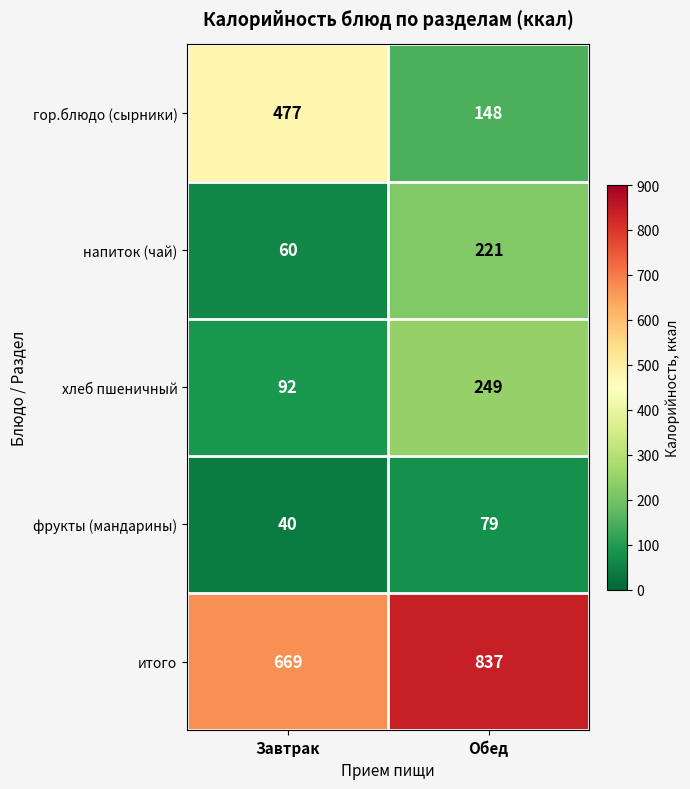

What is the greatest value displayed?

837